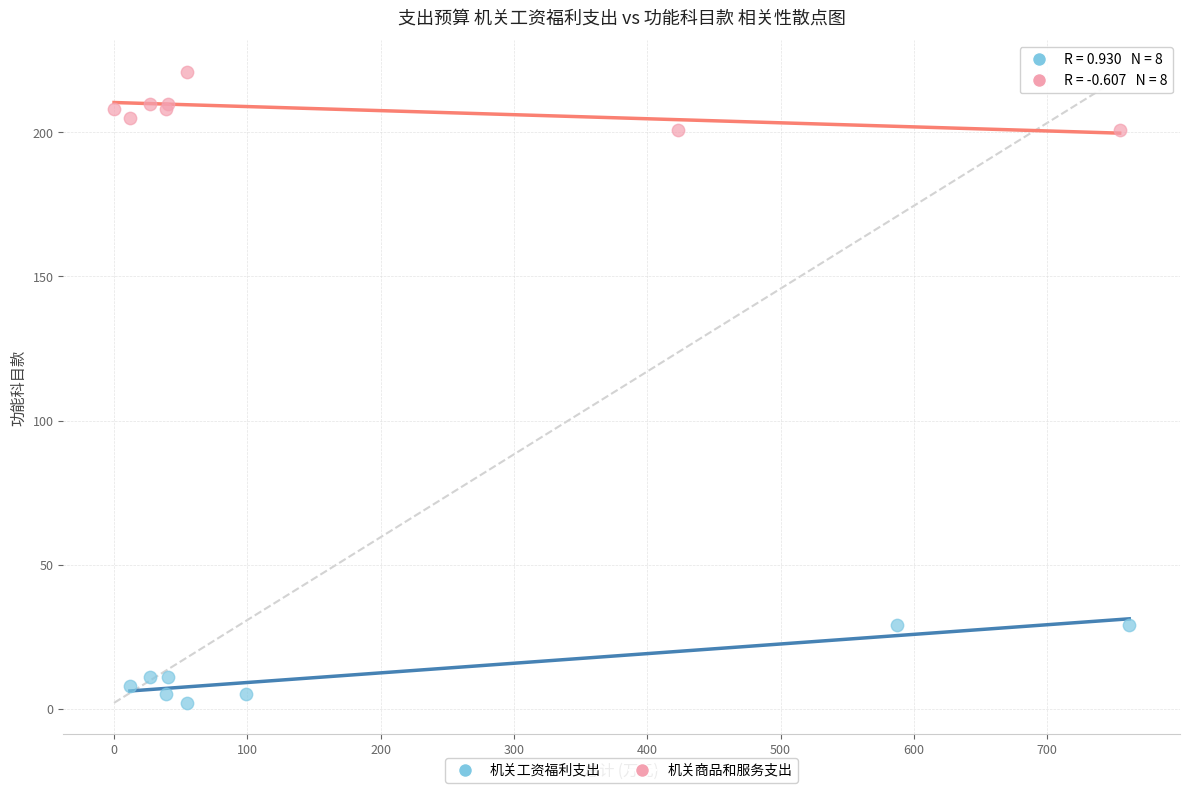

Which series reaches the maximum Y coordinate?

机关商品和服务支出